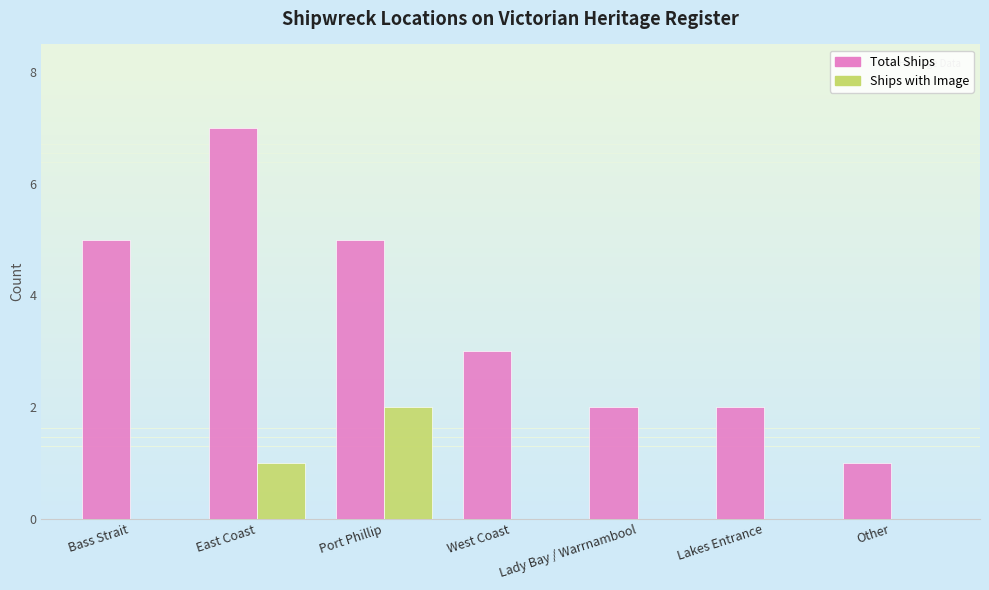

Is it true that Total Ships equals 11 at East Coast?

False